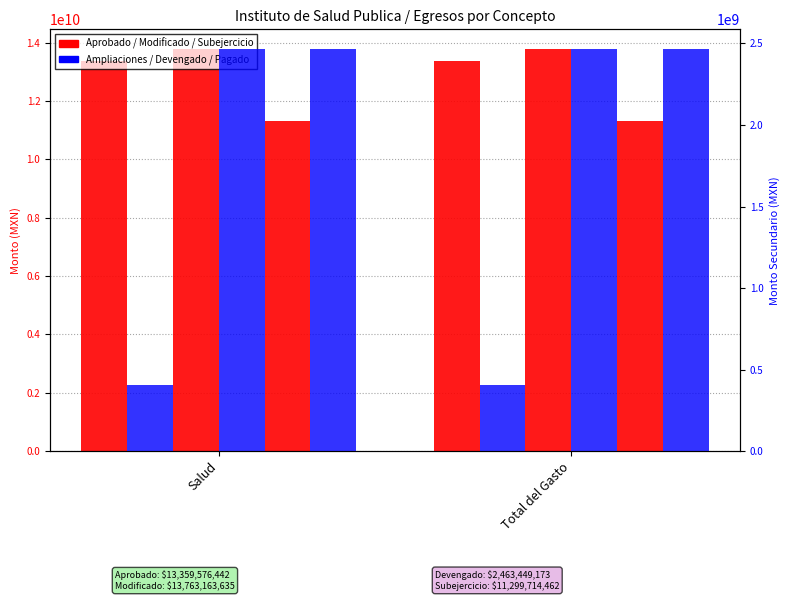

True or false: Subejercicio has a value of 11299714462.4 at Salud.

True